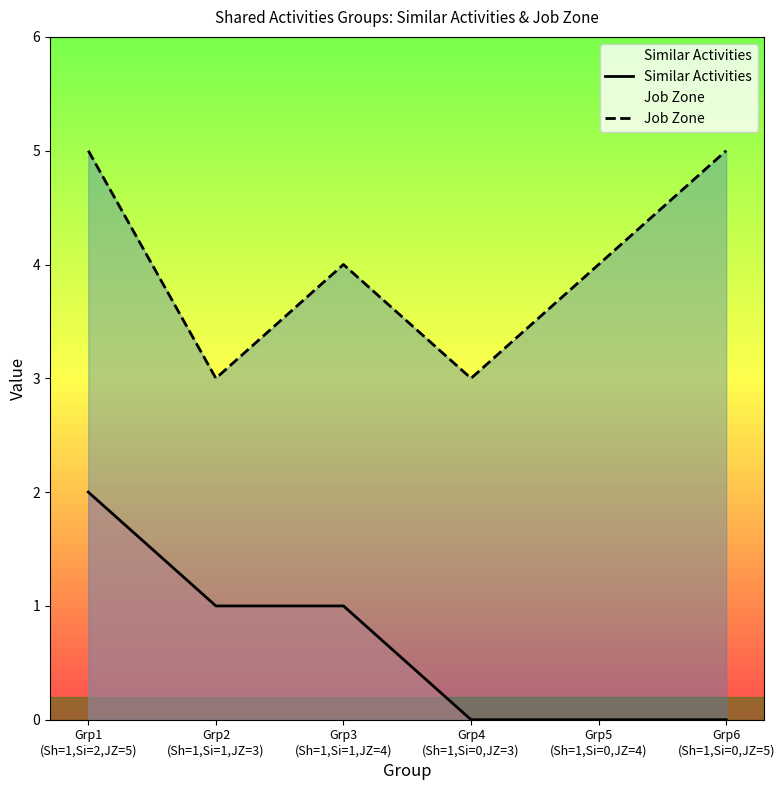

Rank the series by their average value, from lowest to highest.

Similar Activities, Job Zone